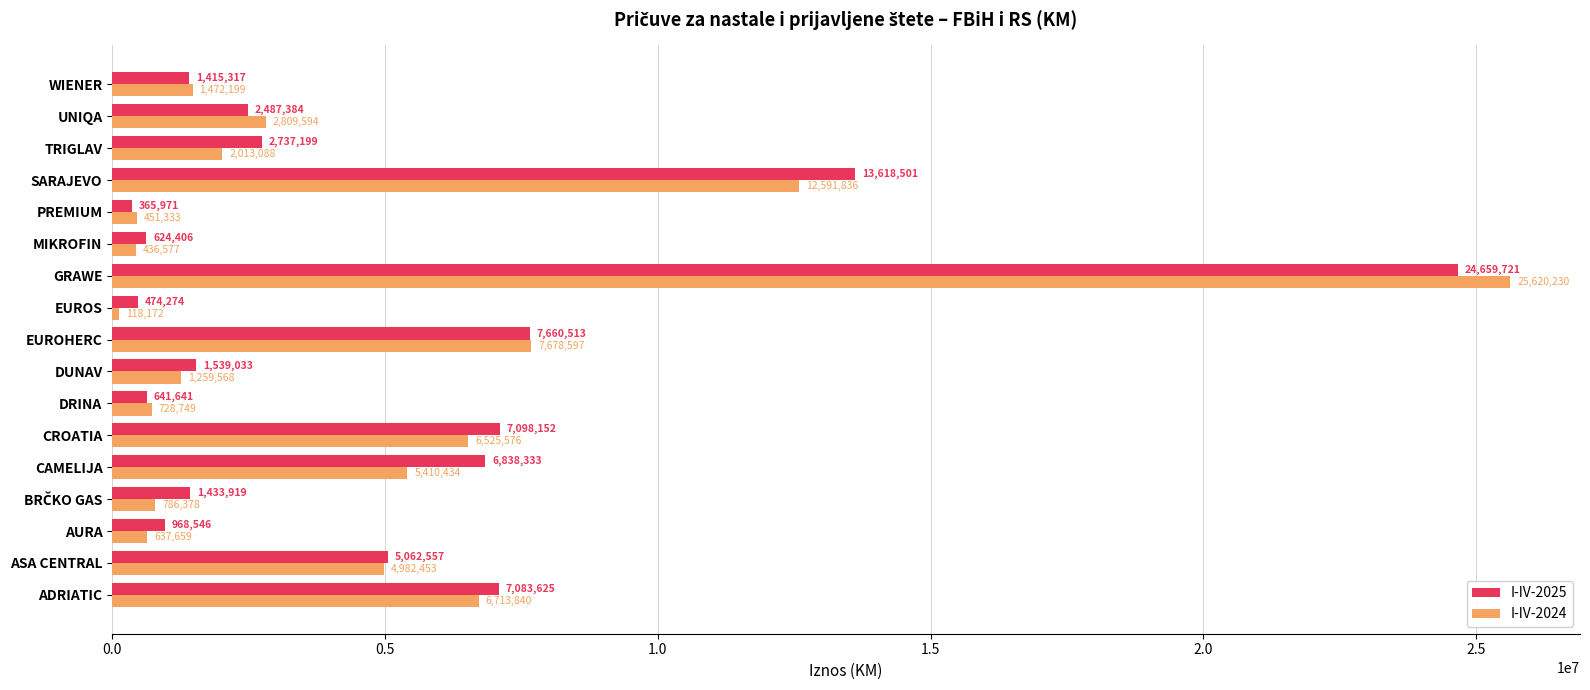

Rank the series by their maximum value, from lowest to highest.

I-IV-2025, I-IV-2024